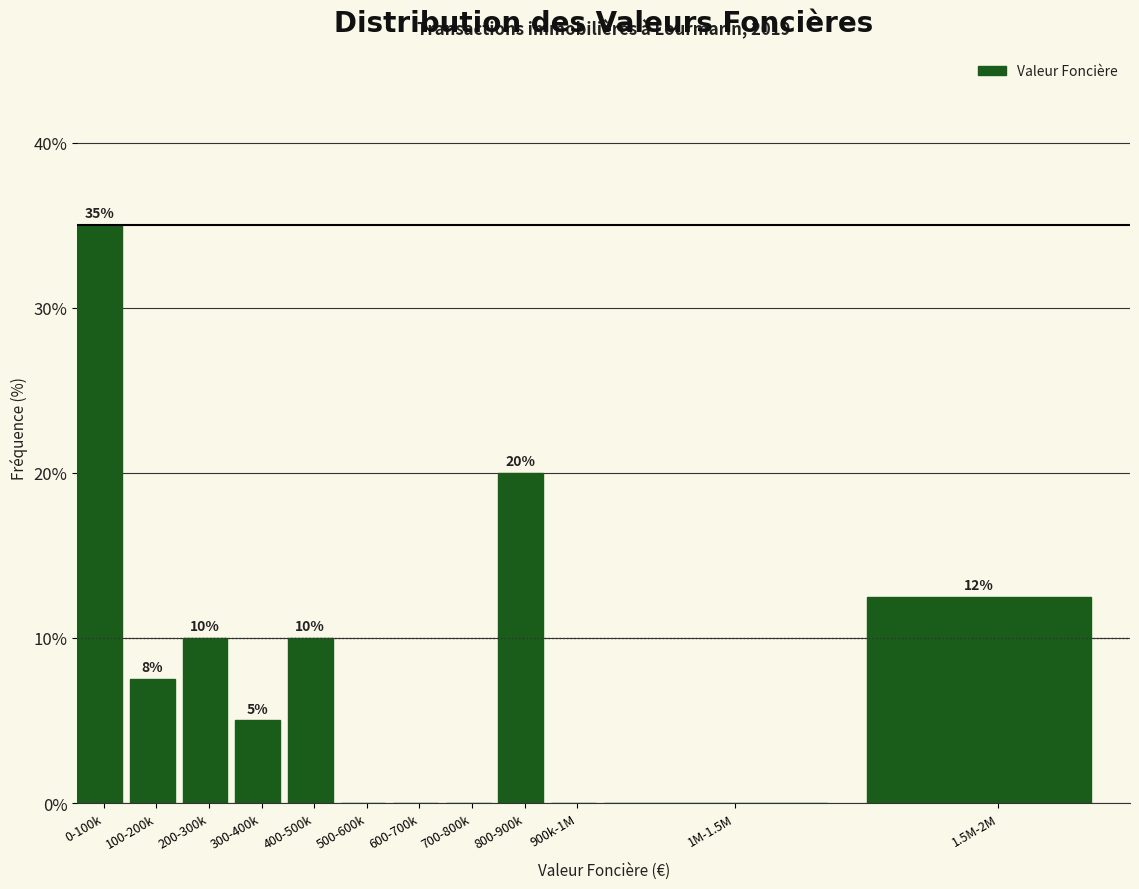

The value at 1M-1.5M is 0.0. True or false?

True